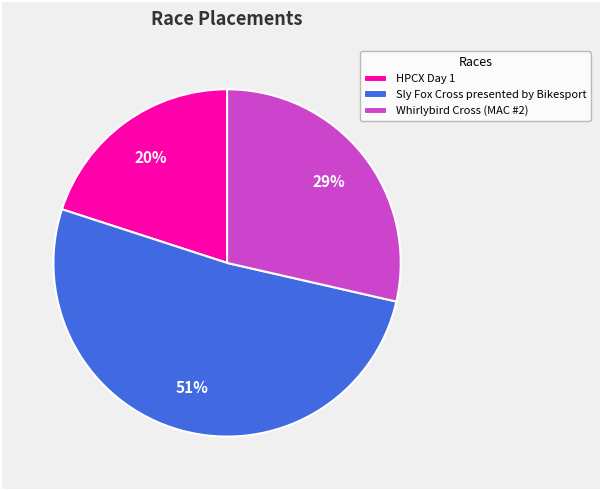

Is HPCX Day 1 the majority of the pie?

No